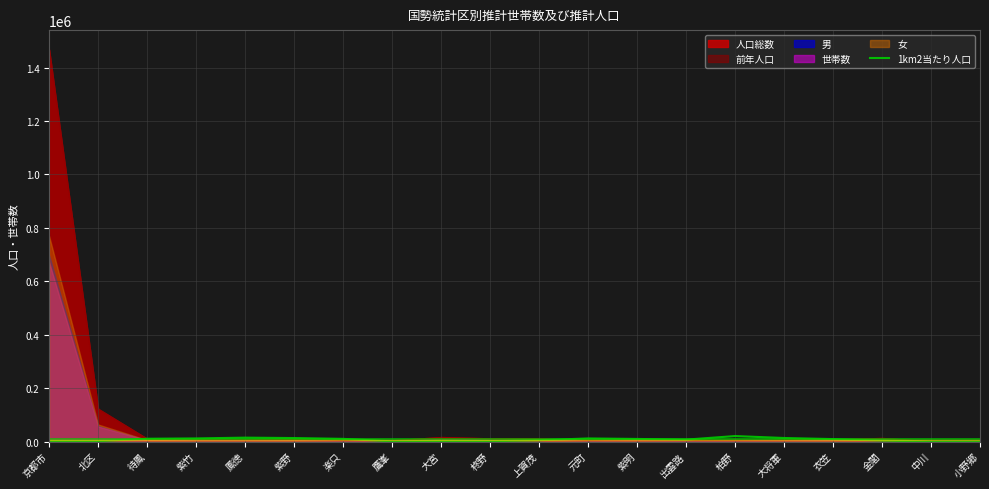

The chart shows a value of 20445 at 柏野. True or false?

True